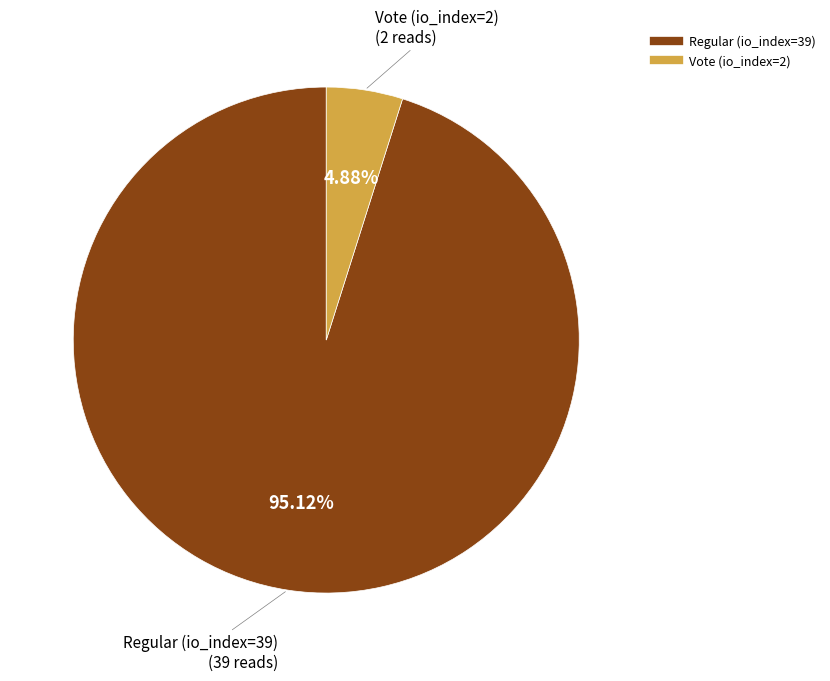

How many segments does this pie chart have?

2